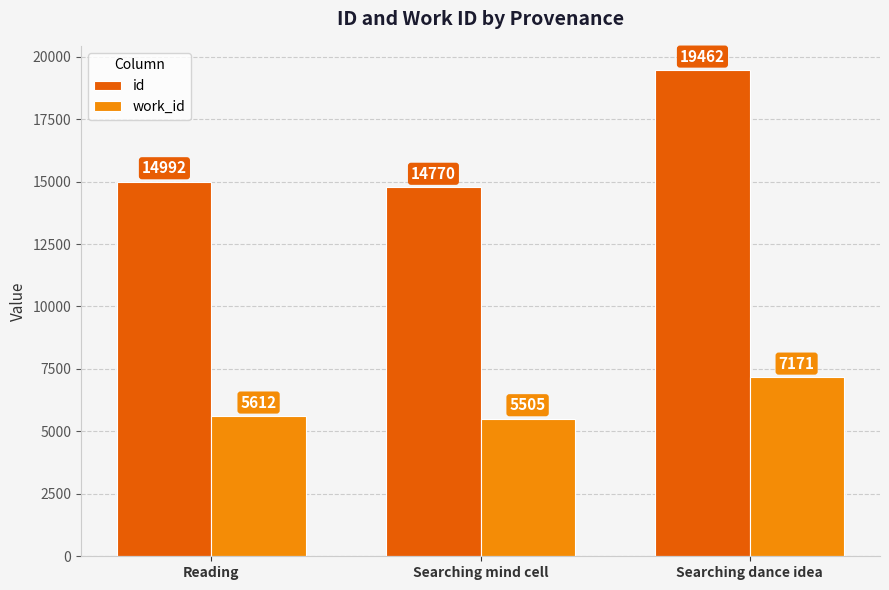

Rank the categories by id value from highest to lowest.

Searching dance idea, Reading, Searching mind cell